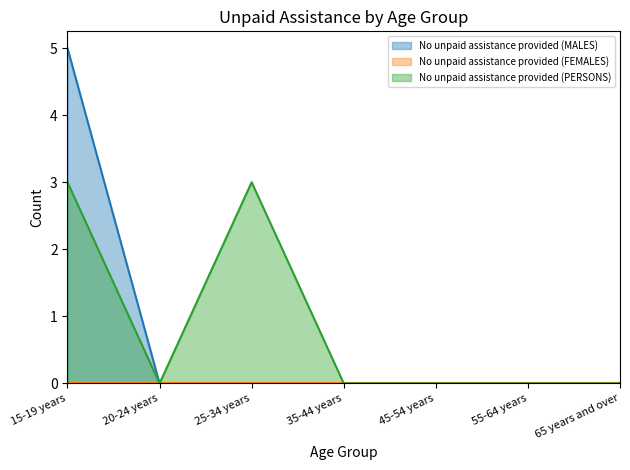

Which series has the widest spread of values?

No unpaid assistance provided (MALES) (line)